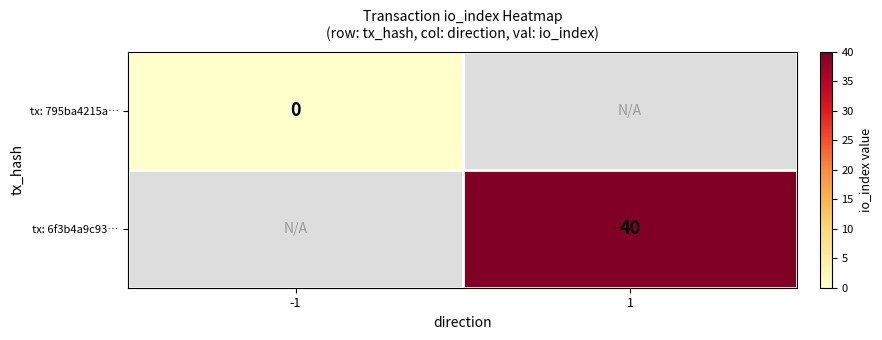

The value of tx: 6f3b4a9c93… at 1 is 40. True or false?

True